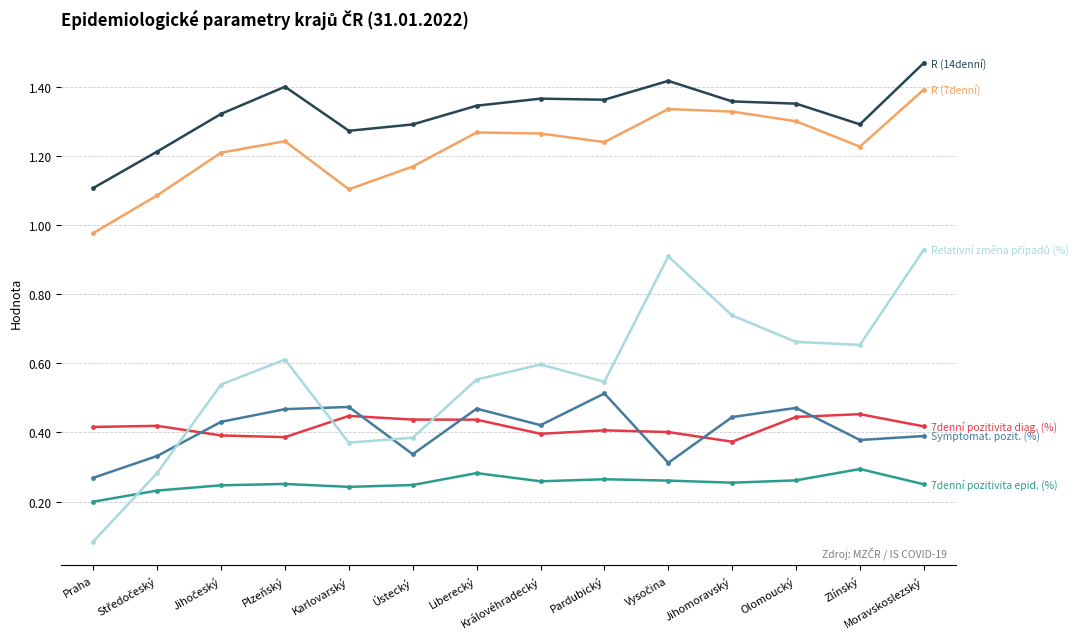

At which category is the sum across all series the highest?

Moravskoslezský